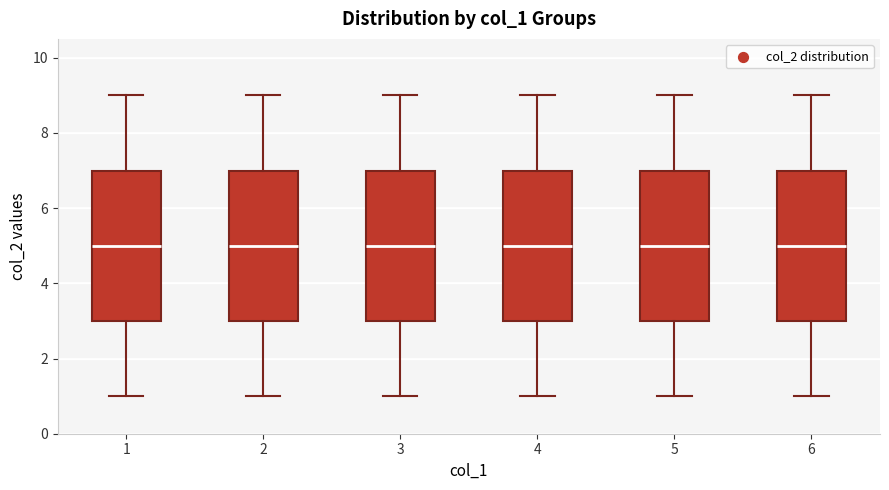

Where is the lower edge of the box at x = 6 on the y-axis? The values are not printed on the chart, so give them approximately, as read against the axis.

3